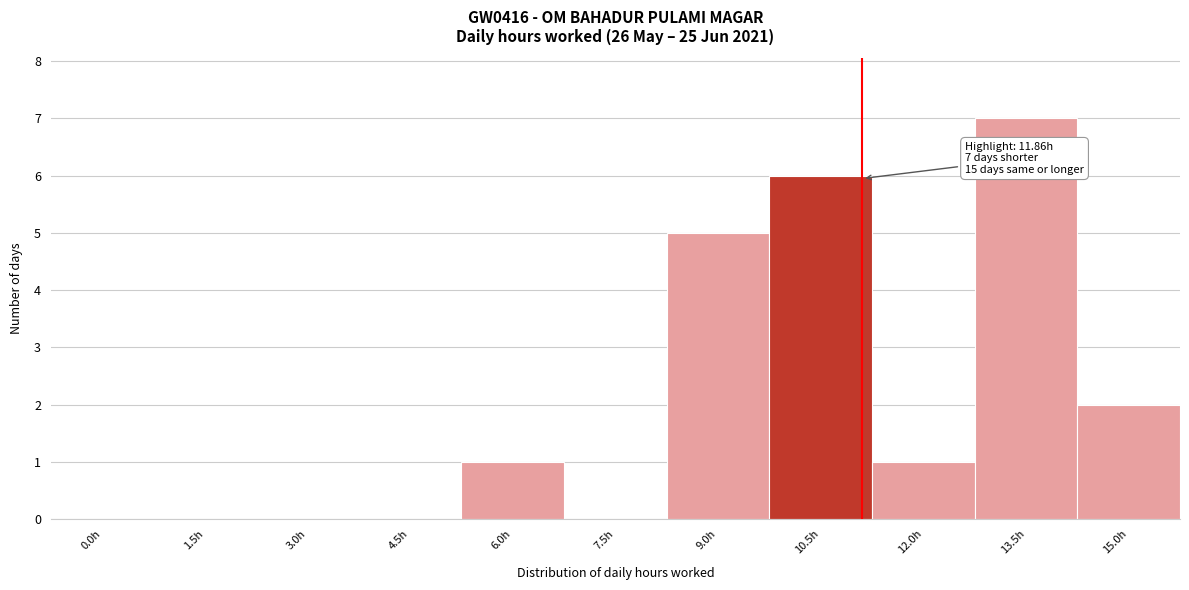

Reading right to left, what are all the values shown in this chart?

15.0h=2	13.5h=7	12.0h=1	10.5h=6	9.0h=5	7.5h=0	6.0h=1	4.5h=0	3.0h=0	1.5h=0	0.0h=0